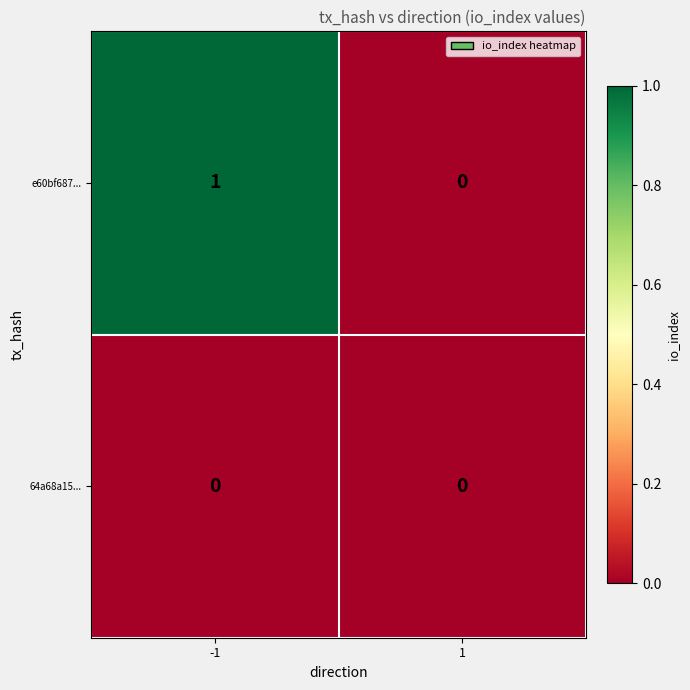

The value of 64a68a15... at -1 is 0. True or false?

True